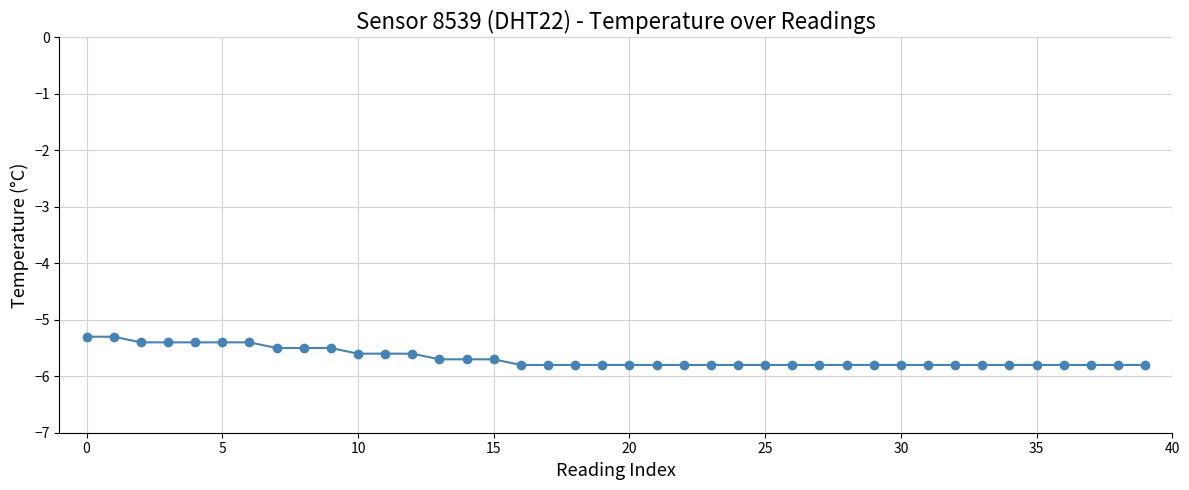

What is the difference between the maximum and minimum values?

0.5